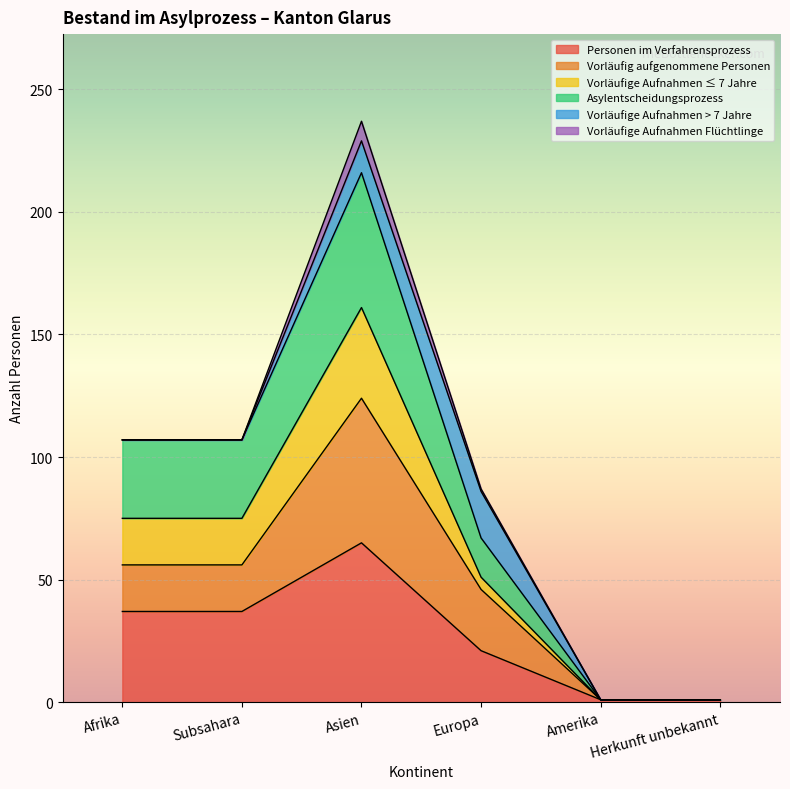

At which category is the sum across all series the highest?

Asien